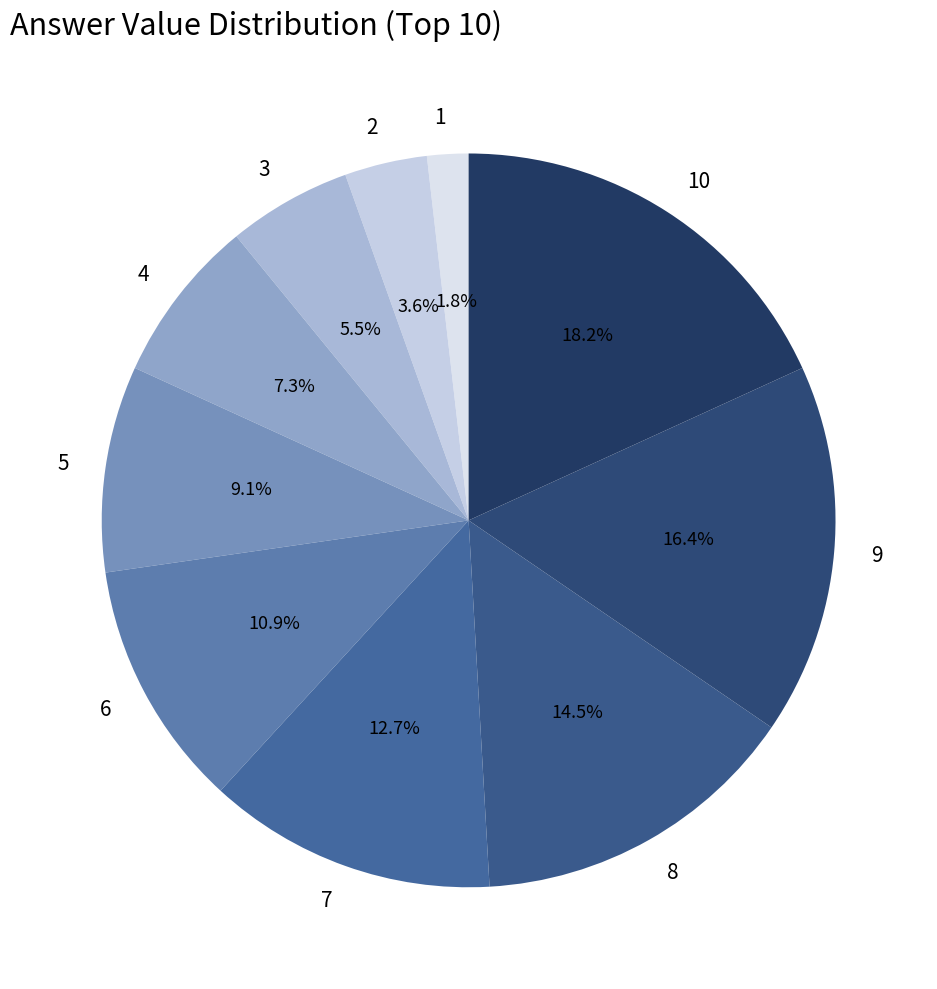

What is the largest slice in the pie chart?

10